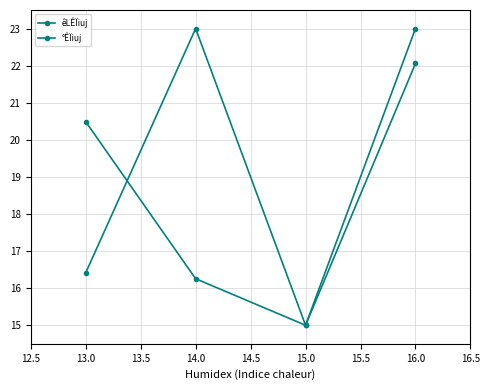

Is it true that °ÊÏiuj equals 11.9 at 13.0?

False